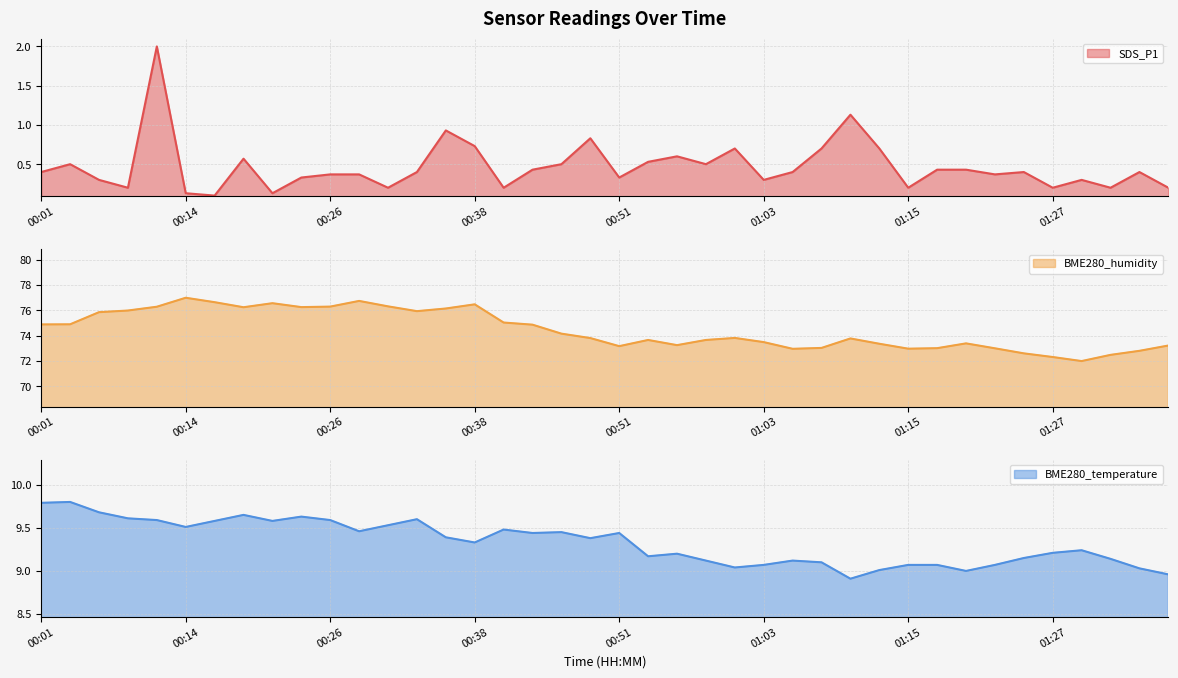

How many lines are shown in the chart?

3